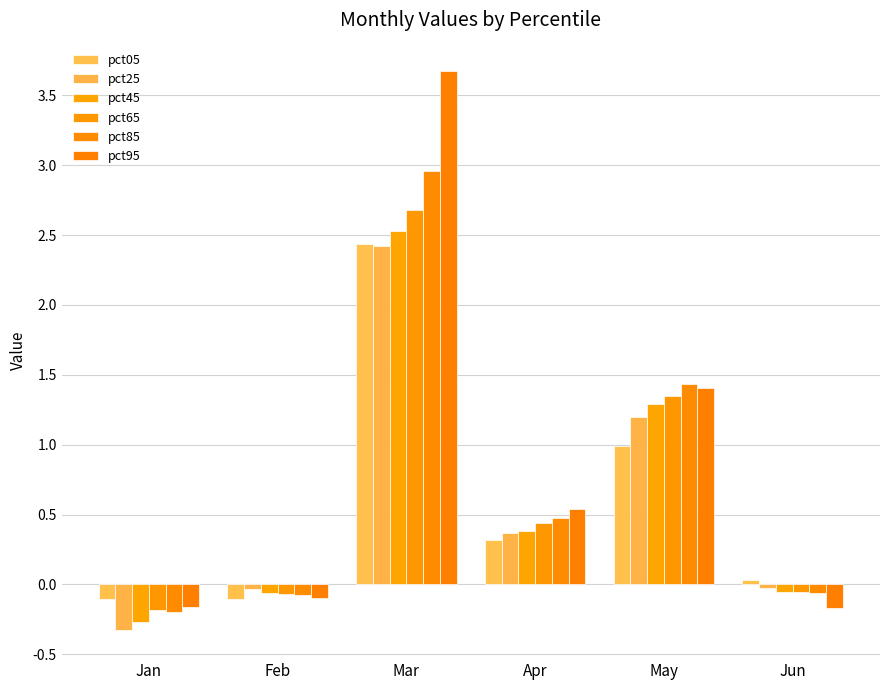

How many bars are there in each group?

6